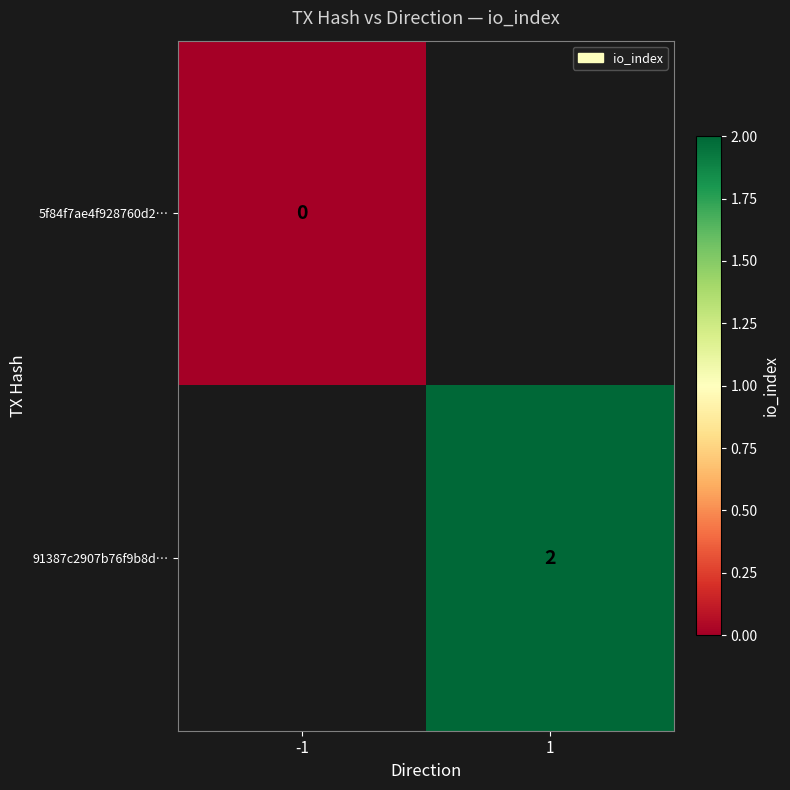

The 91387c2907b76f9b8d… series shows 2 at 1. True or false?

True